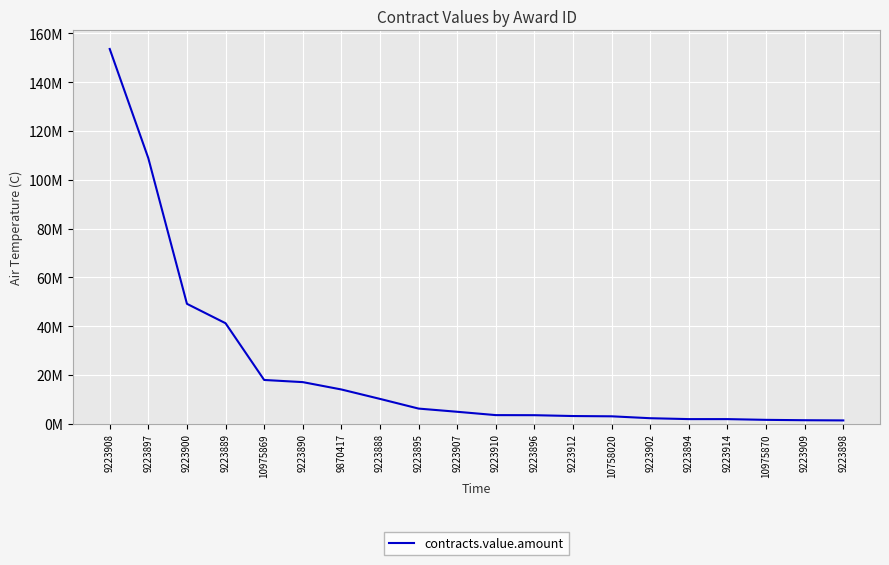

True or false: the data has more than 2 interior local peaks.

False